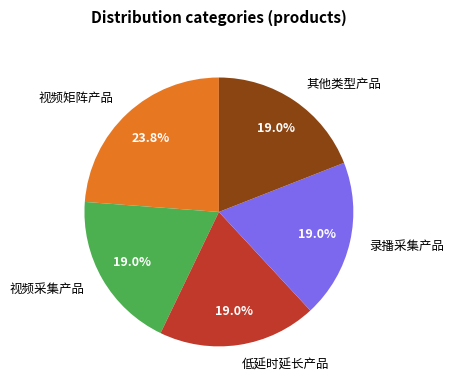

Combined, do 录播采集产品 and 视频采集产品 account for over 50%?

No